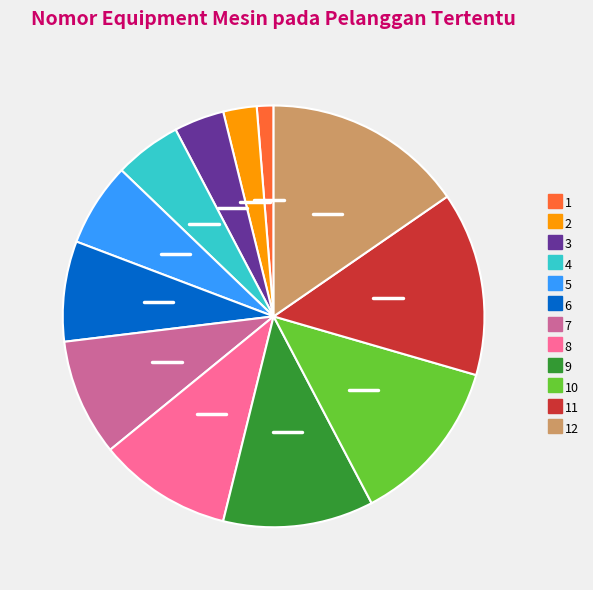

Is there any slice that represents more than half of the pie?

No